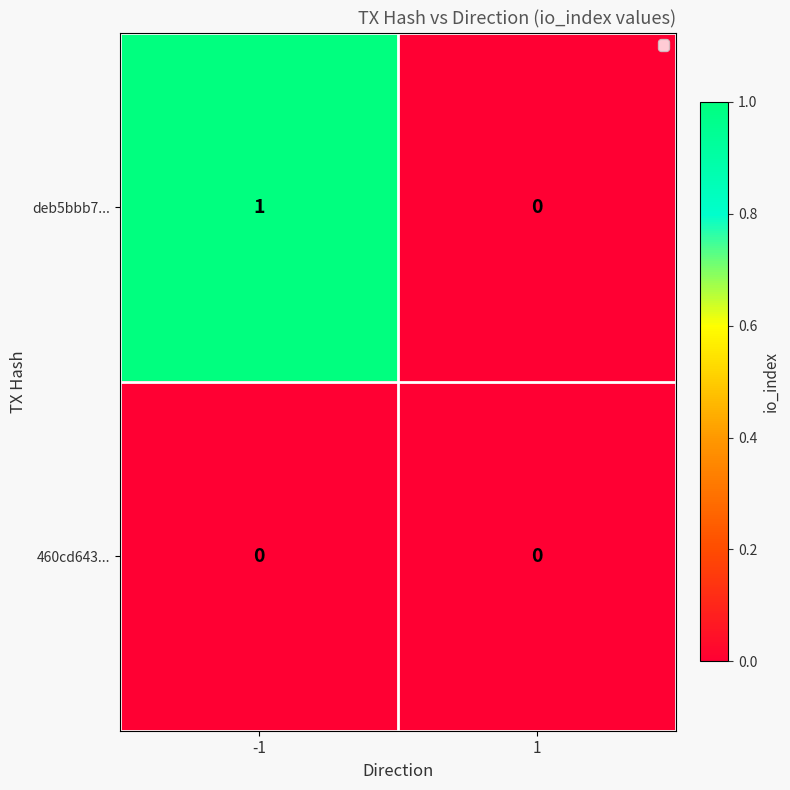

Between -1 and 1, which series saw the biggest shift?

deb5bbb7...